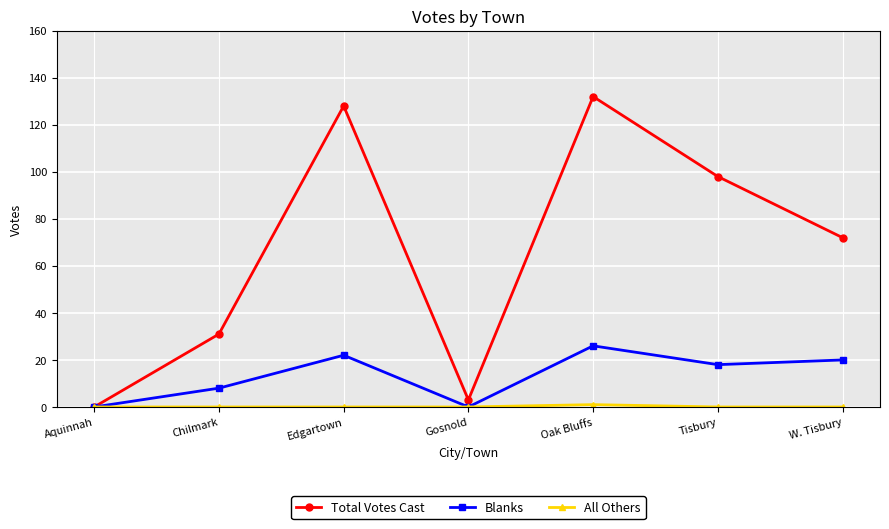

Which series has the widest spread of values?

Total Votes Cast